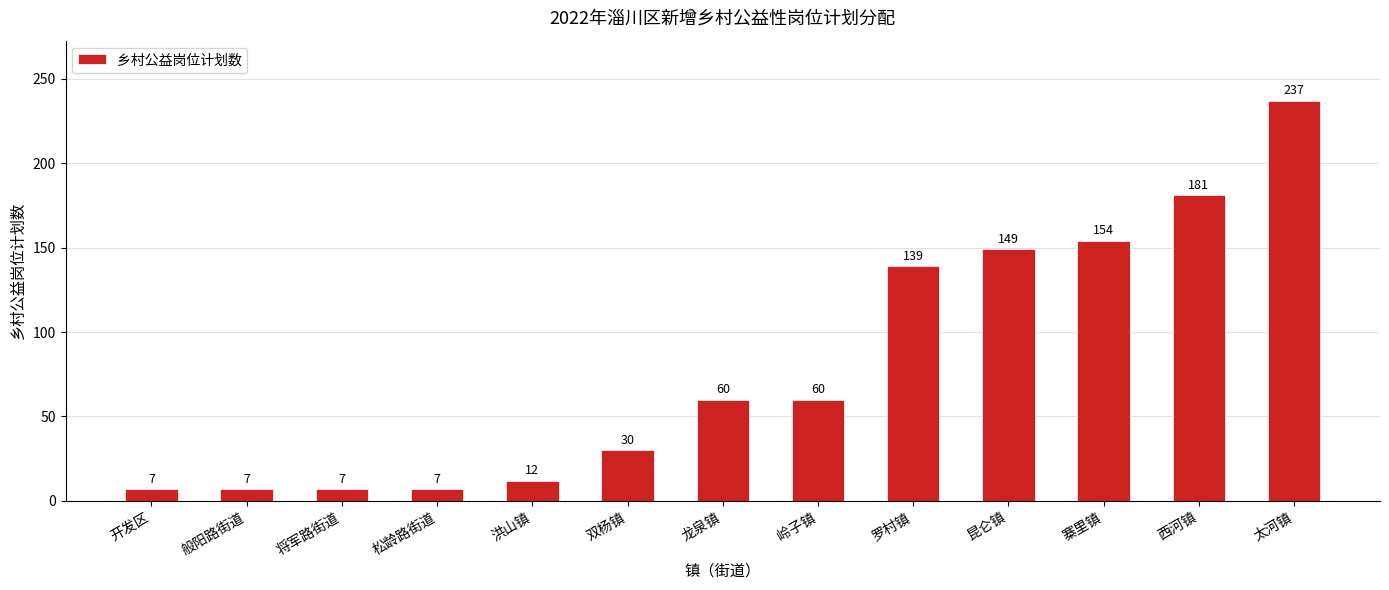

What is the change in value from 松龄路街道 to 太河镇?

+230